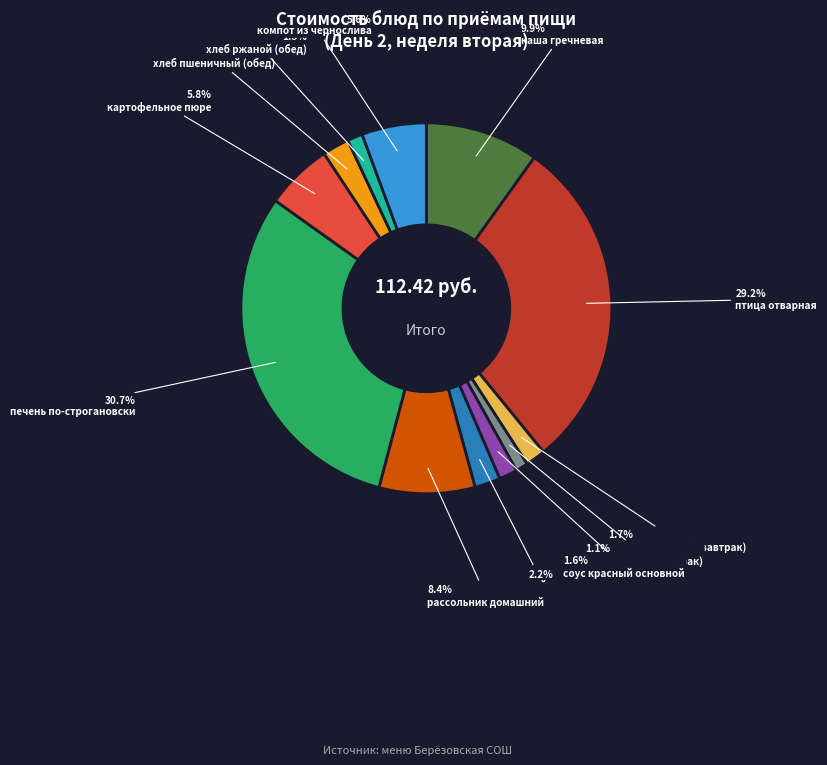

Which slice is the largest?

печень по-строгановски